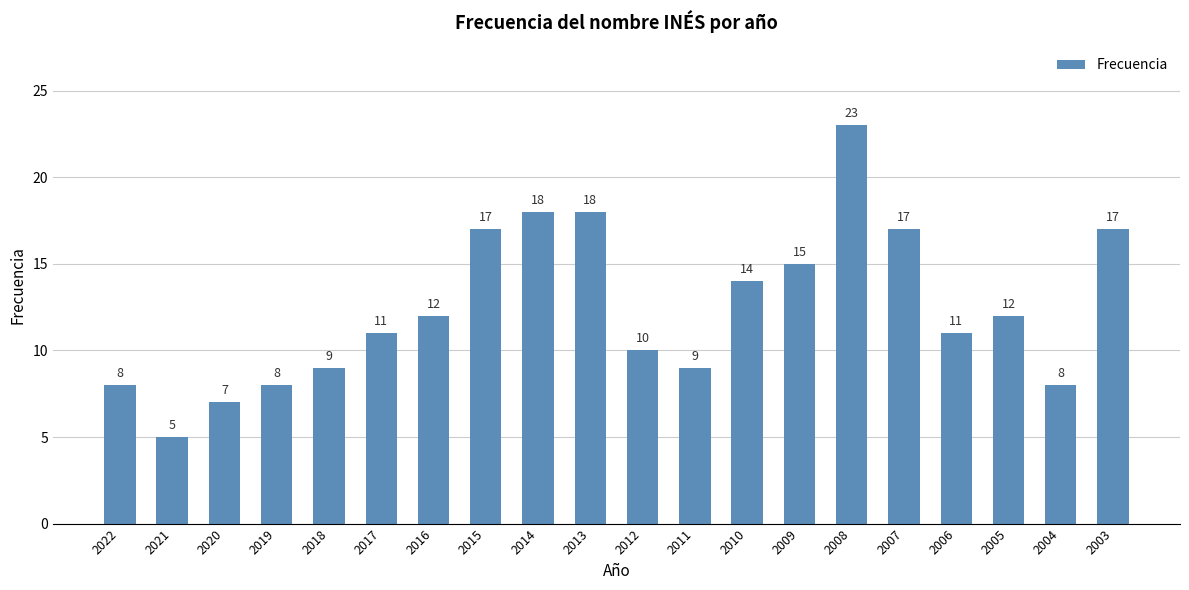

The chart shows a value of 5 at 2022. True or false?

False